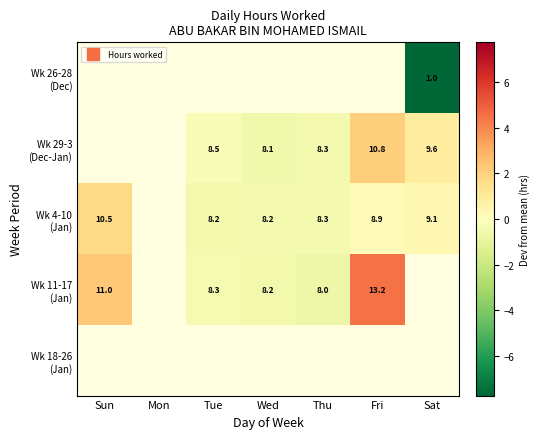

What is the difference between the second highest and minimum values in the Wk 29-3 (Dec-Jan) series?

1.5